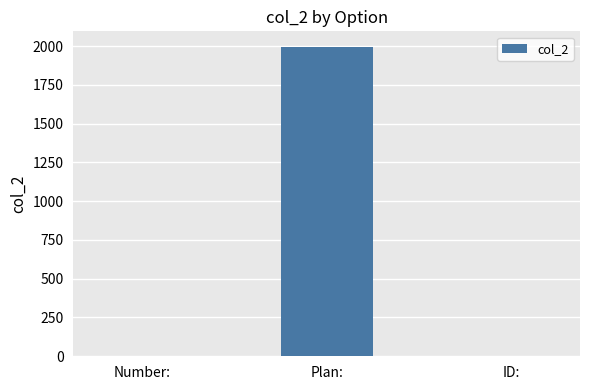

Is it true that the value at Plan: is 3040?

False